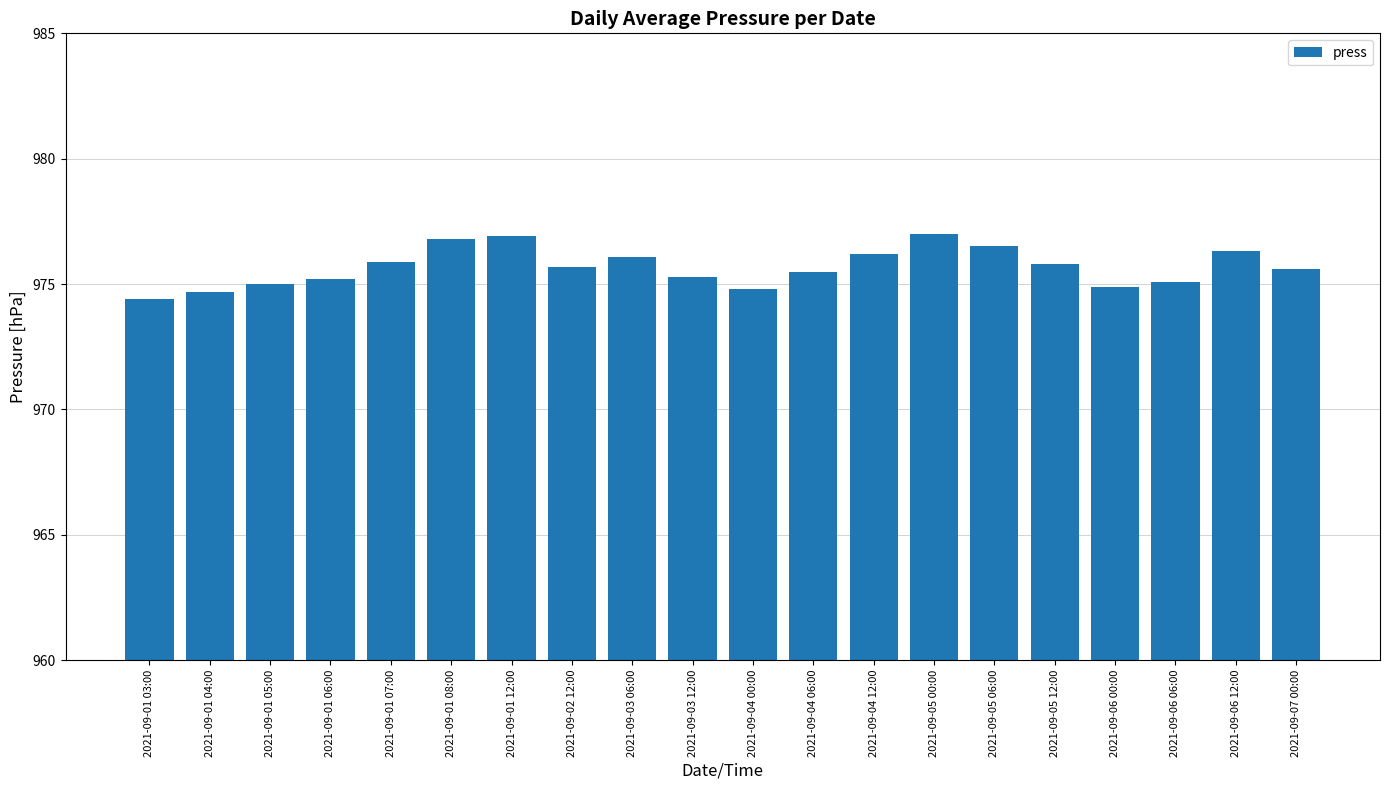

What is the minimum value shown in the chart?

974.4